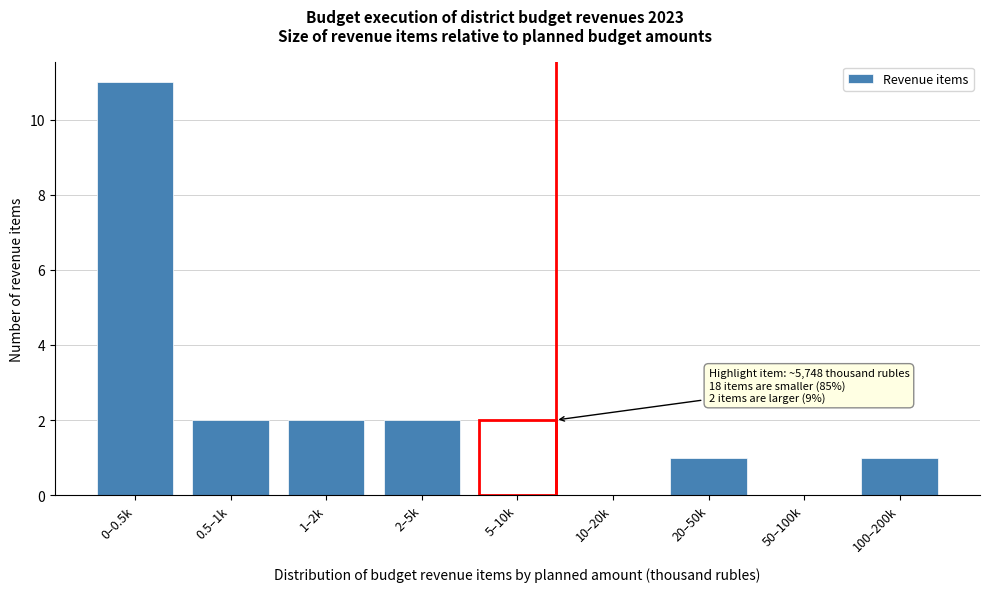

Reading right to left, list all the values displayed in this chart.

100–200k=1	50–100k=0	20–50k=1	10–20k=0	5–10k=2	2–5k=2	1–2k=2	0.5–1k=2	0–0.5k=11